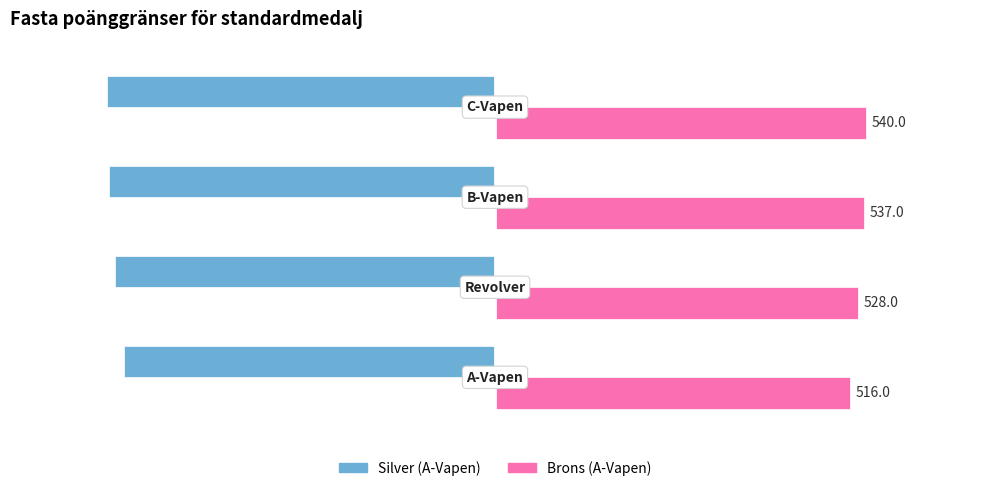

What is the sum of all Silver (A-Vapen) values?

-2217